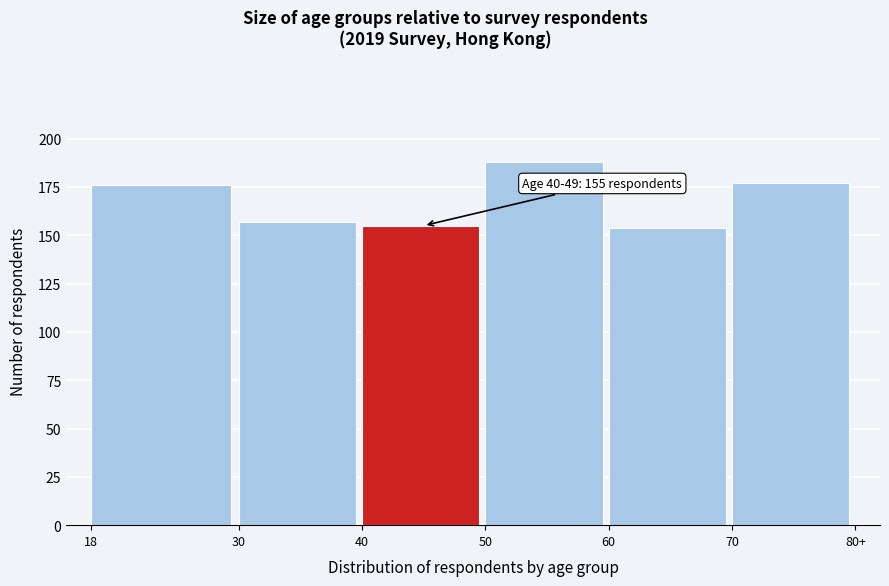

Reading right to left, extract all data points from this chart.

177	154	188	155	157	176